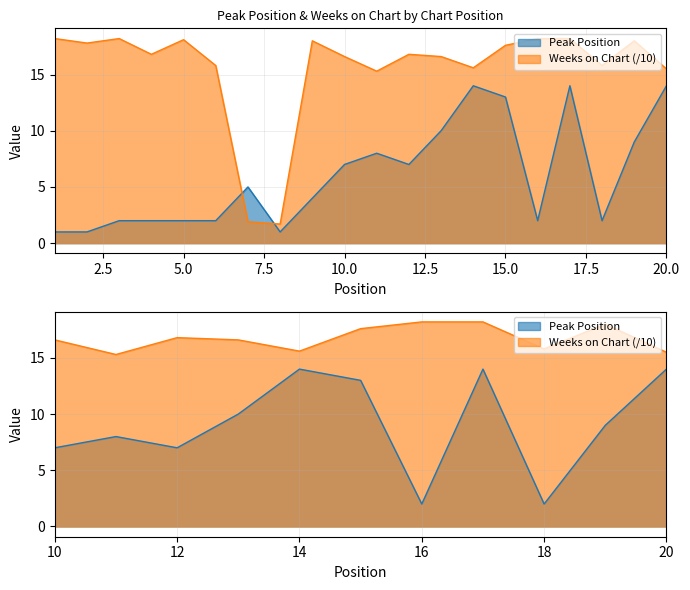

At which category is the sum across all series the highest?

17